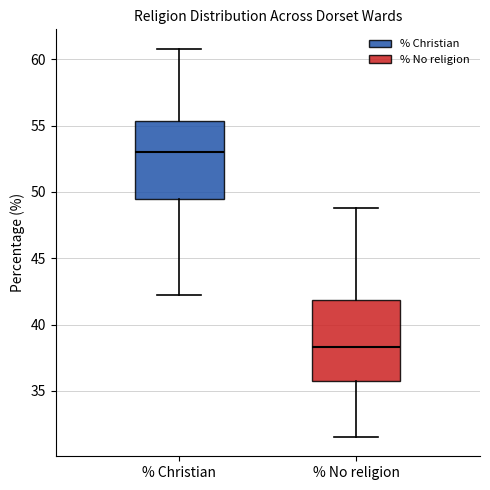

Where does the median line of the box for % Christian sit on the y-axis? The values are not printed on the chart, so give them approximately, as read against the axis.

53.0